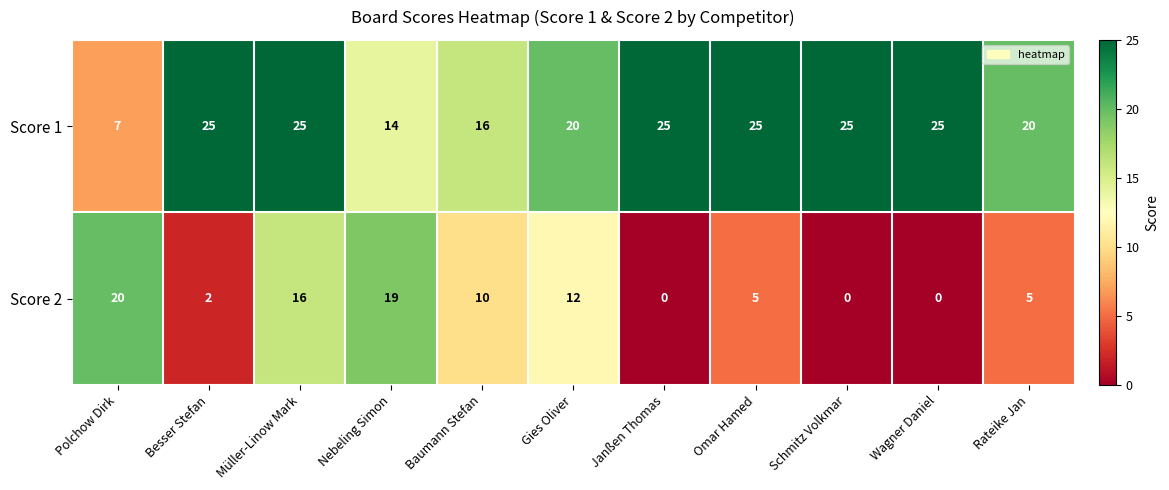

Reading left to right, transcribe all the data shown in this chart.

Score 1: 7	25	25	14	16	20	25	25	25	25	20
Score 2: 20	2	16	19	10	12	0	5	0	0	5